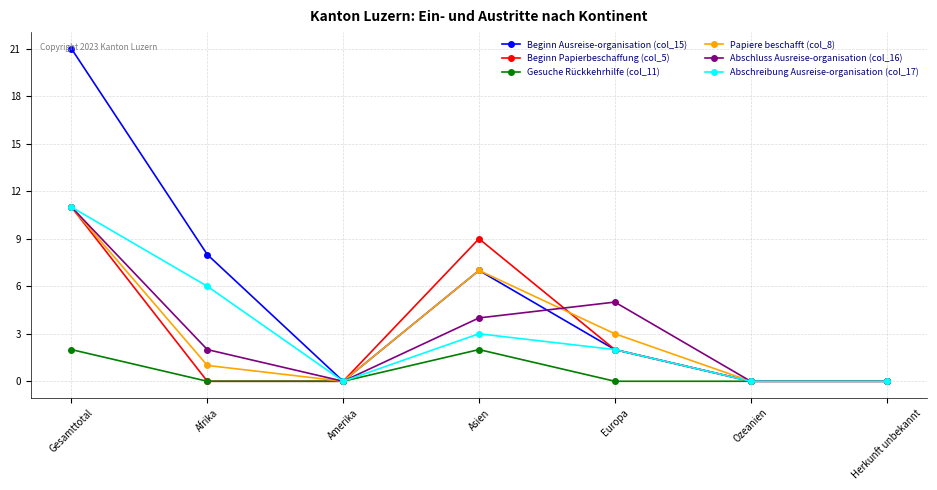

What position from the left is Afrika?

2